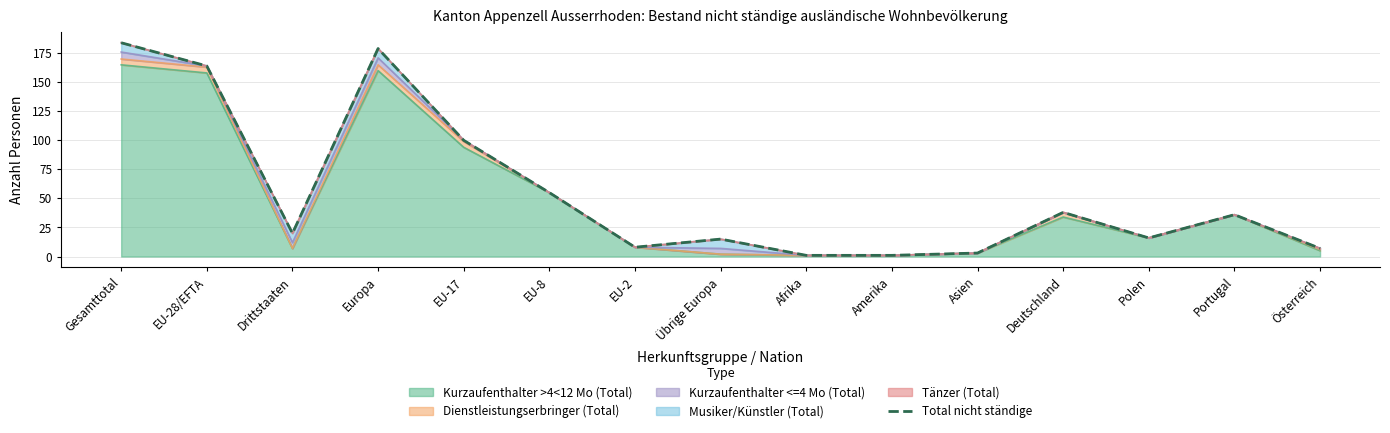

The chart shows a value of 53 at Portugal. True or false?

False